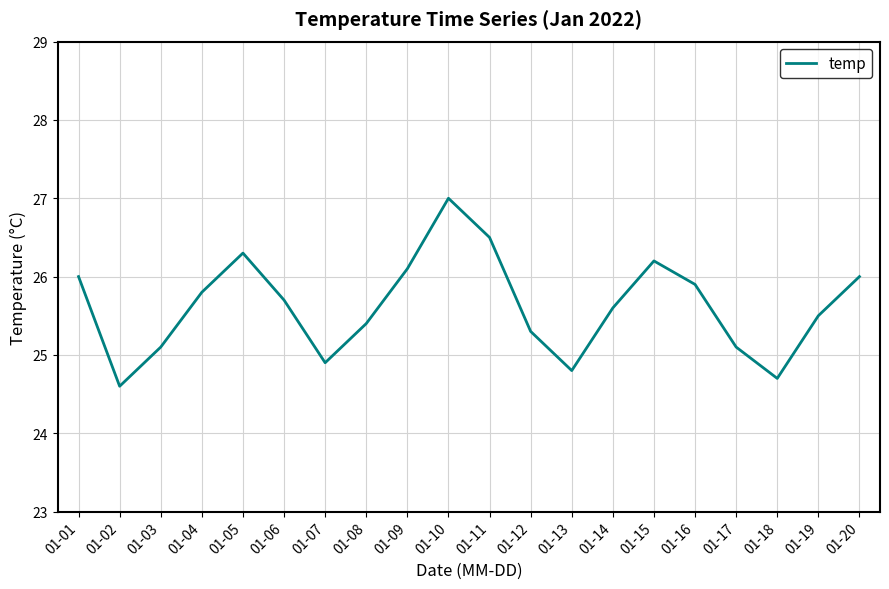

How many interior local peaks (higher than both neighbors) does the data have?

3